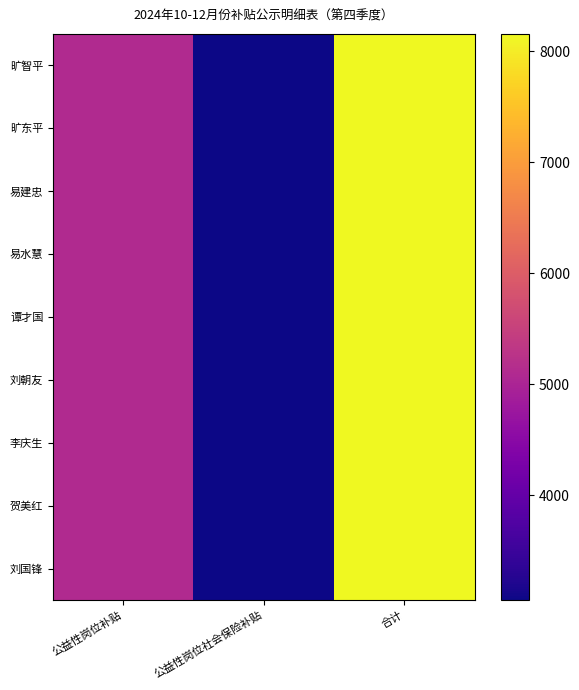

Which has a higher value, 公益性岗位补贴 or 公益性岗位社会保险补贴?

公益性岗位补贴